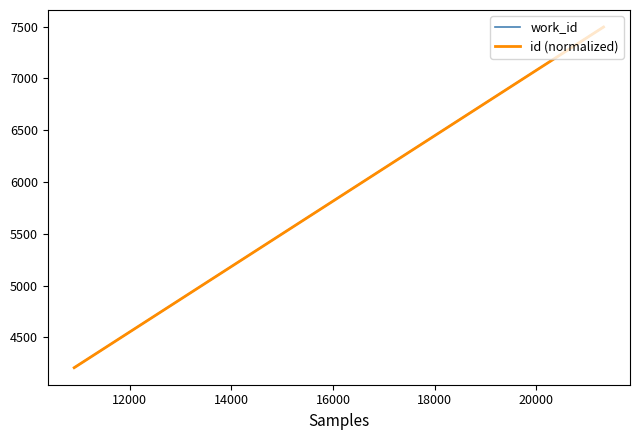

Does the chart display data point markers on the line(s)?

No